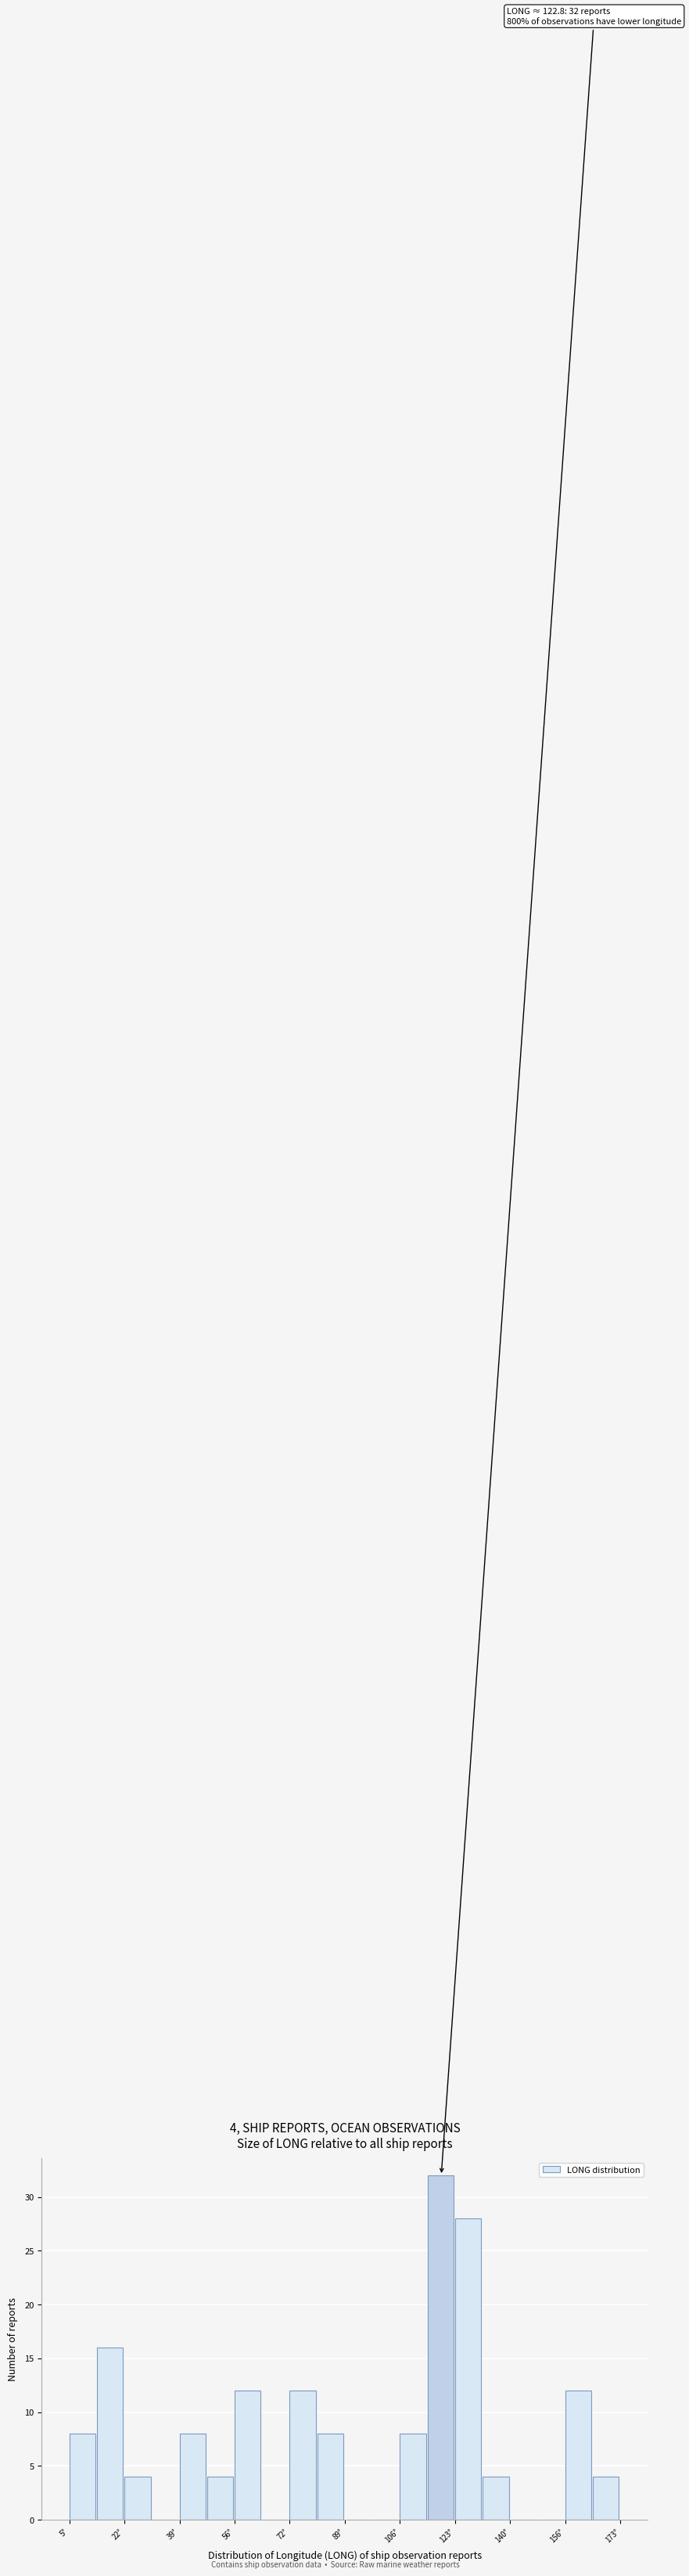

Over which range of the x-axis is the bar tallest?

114.4 to 122.8